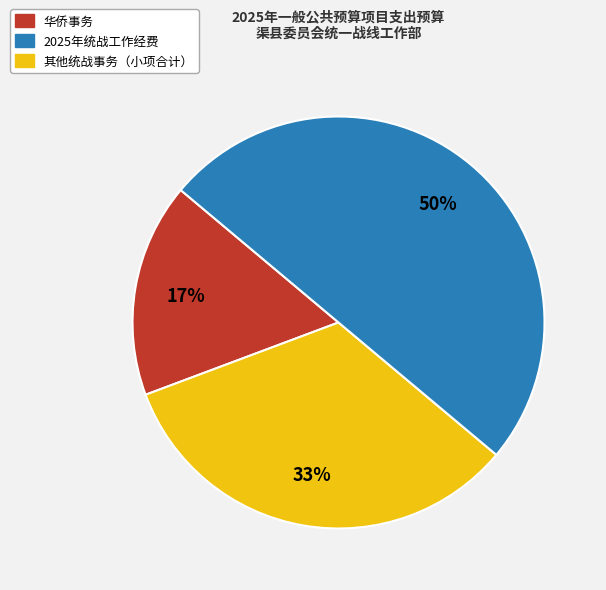

To the nearest percent, what is the difference between the largest and smallest slice percentages?

33%